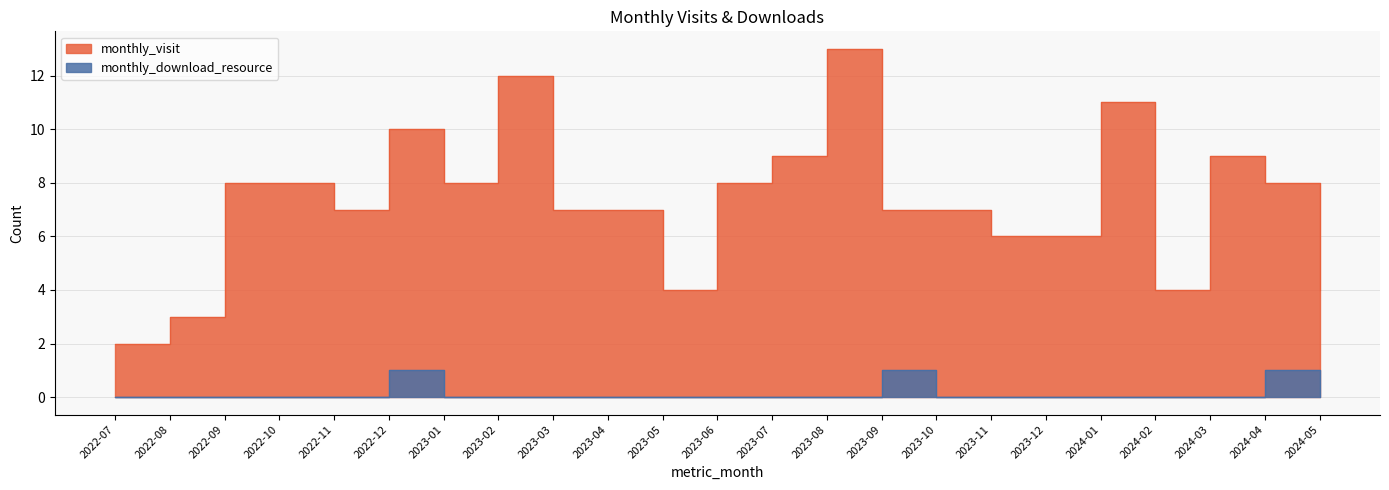

What is the total value across all series at 2022-10?

8